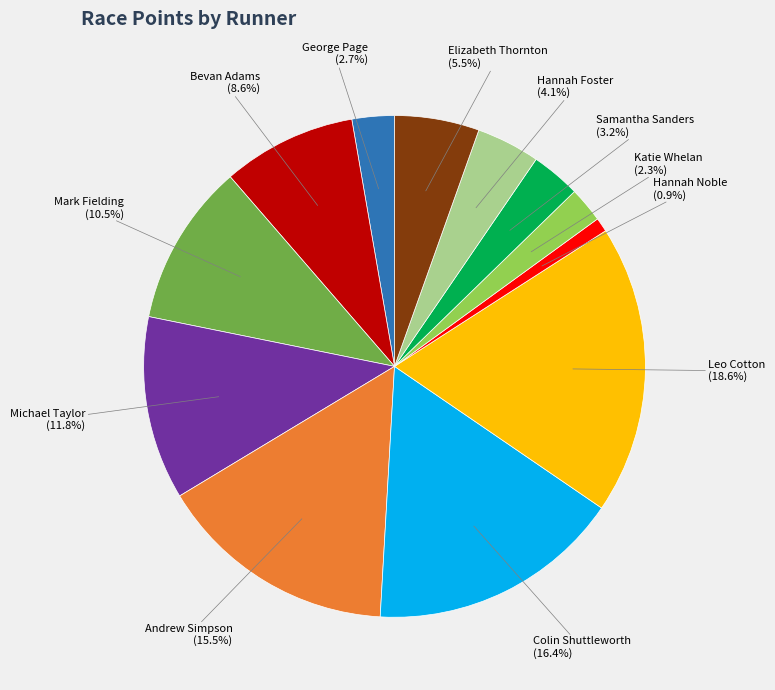

What percentage do Colin Shuttleworth and Hannah Noble together represent?

17.3%